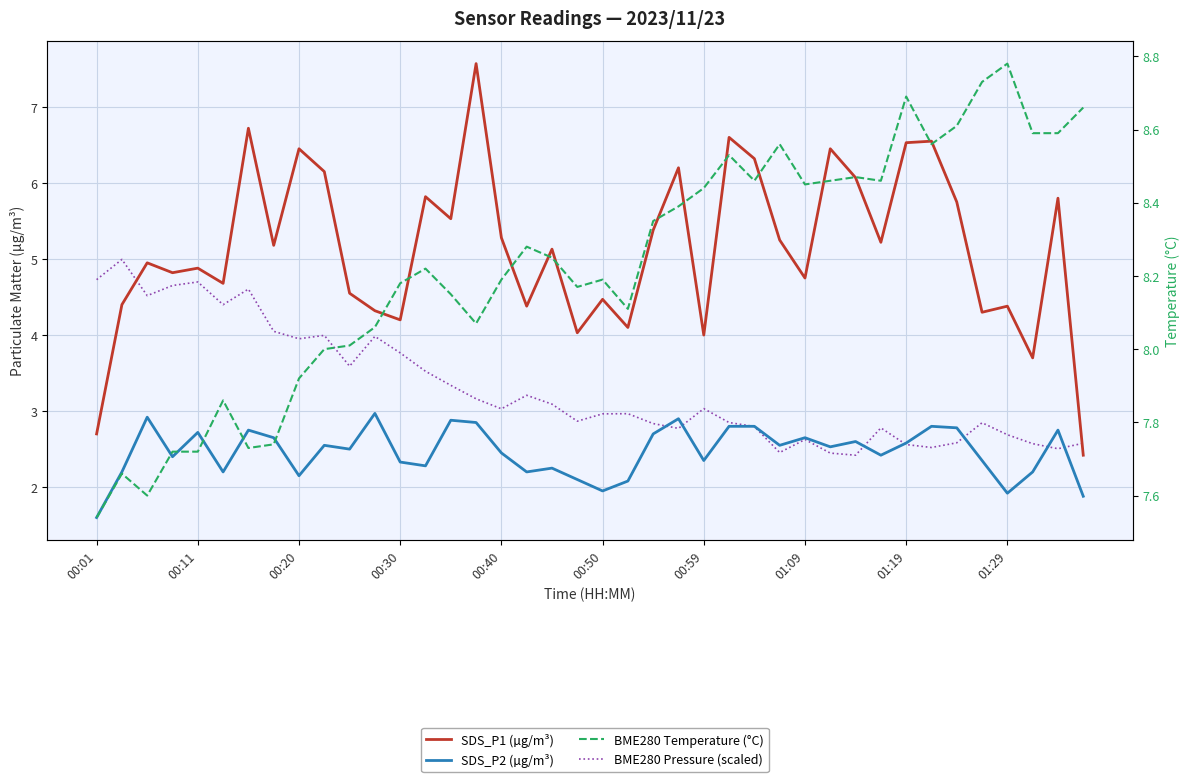

Does the chart display data point markers on the line(s)?

No